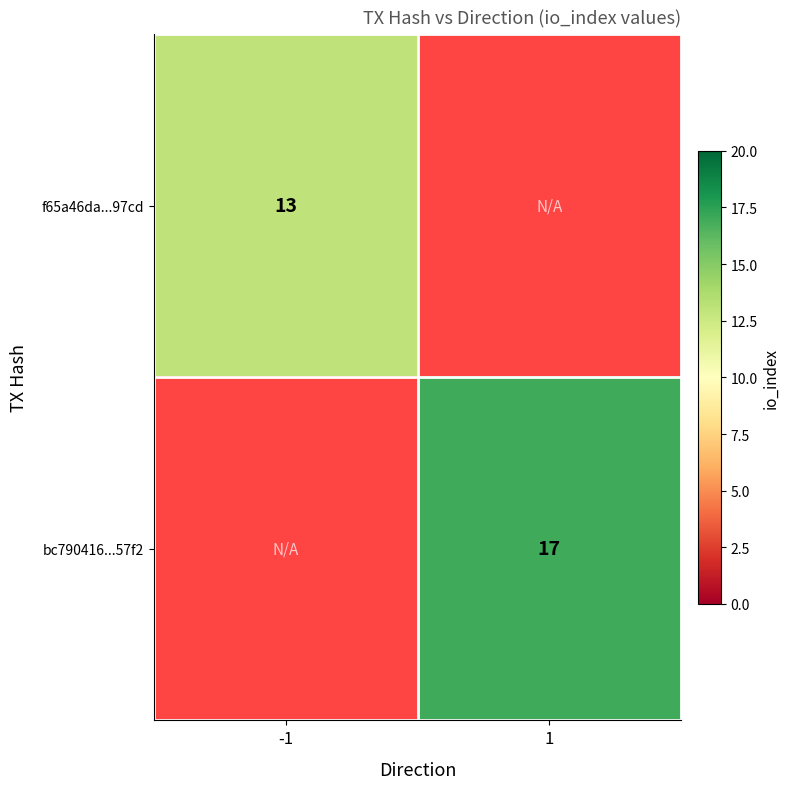

Is it true that bc790416...57f2 equals 30 at 1?

False